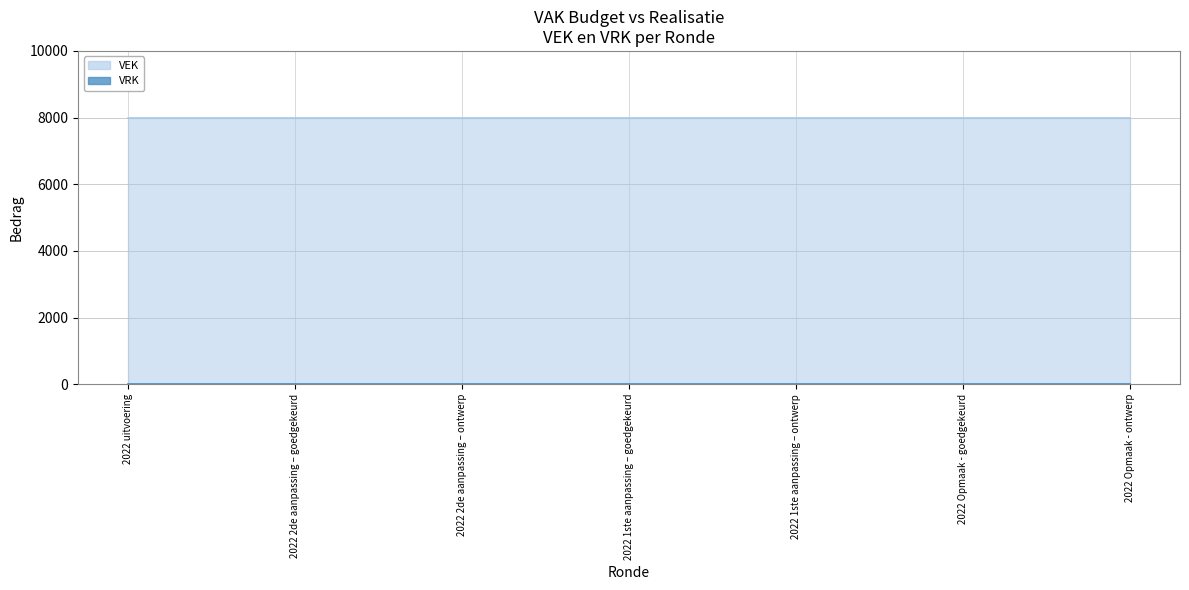

At which category is the sum across all series the highest?

2022 uitvoering